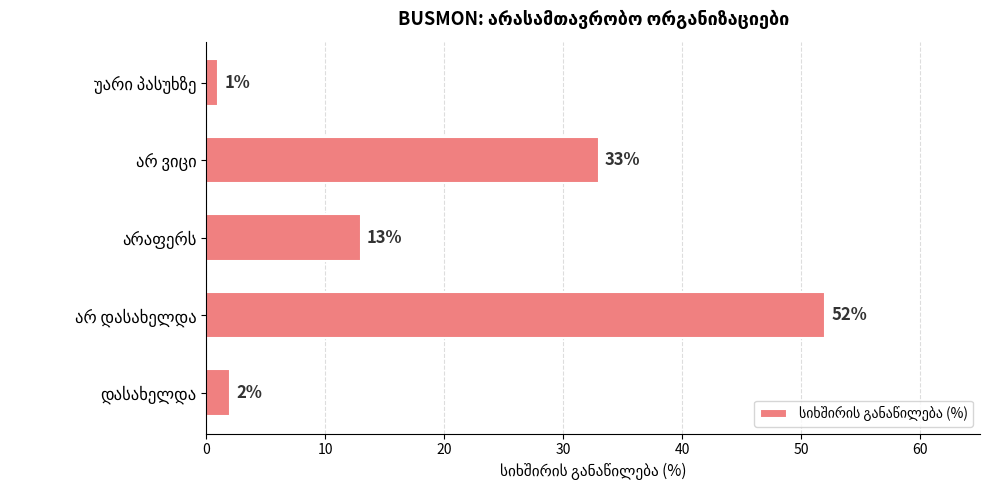

What is the greatest value displayed?

52